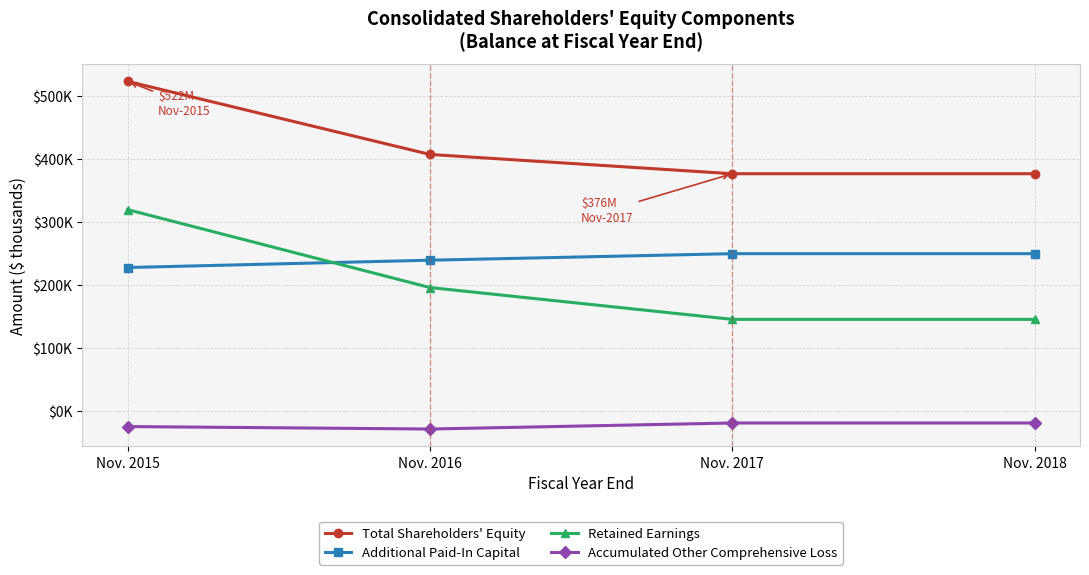

Is the value of Additional Paid-In Capital at Nov. 2018 greater than the value of Accumulated Other Comprehensive Loss at Nov. 2017?

Yes